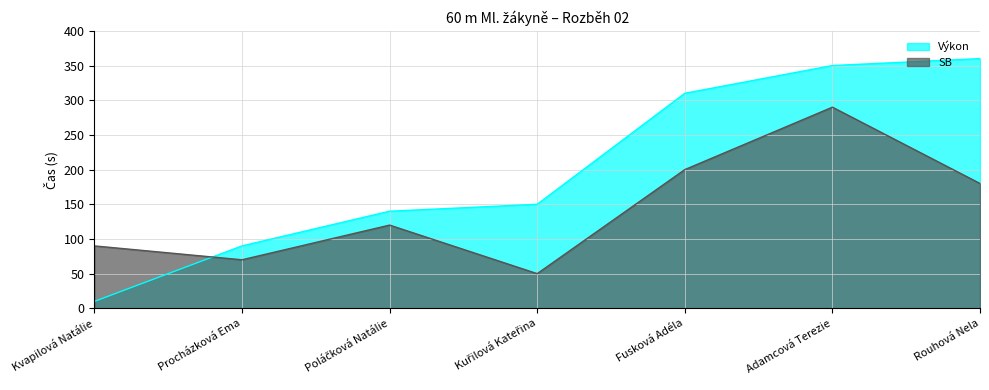

What is the sum of all Výkon values?

1410.0